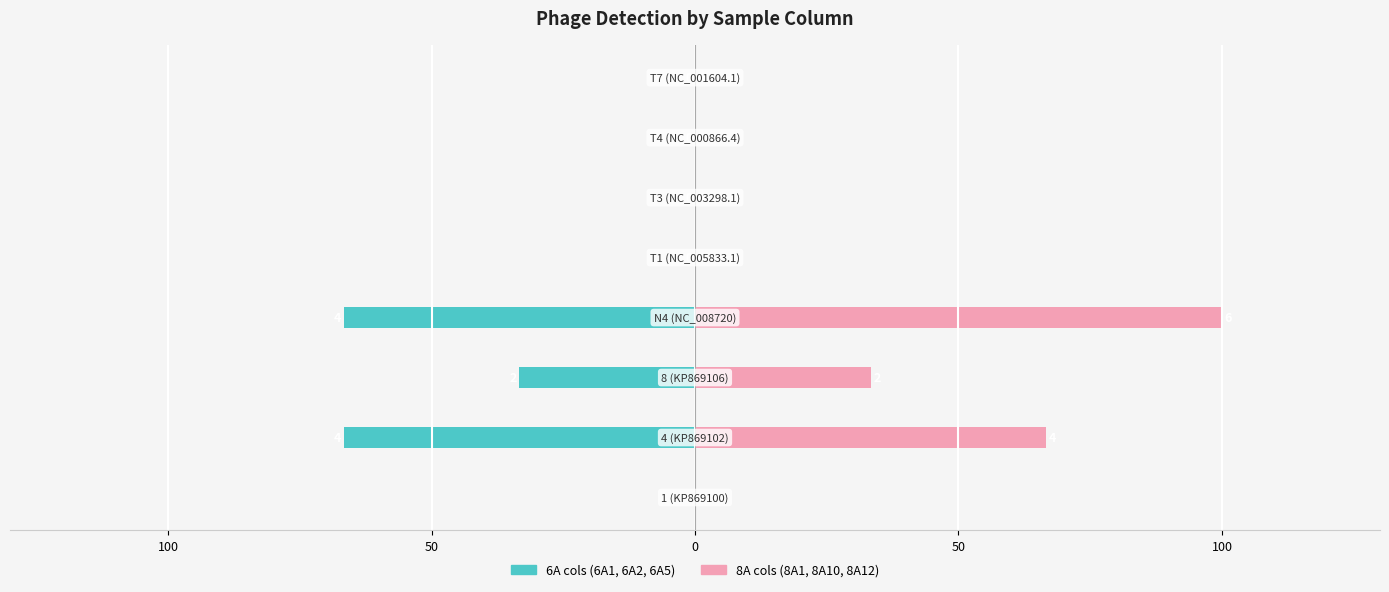

Which series has the largest total across all categories?

8A cols (right)